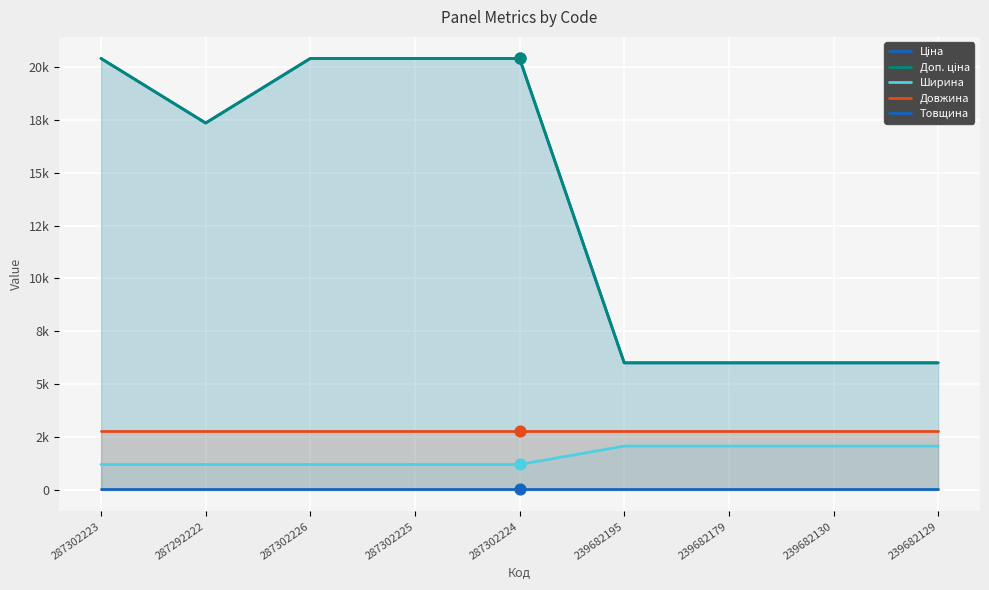

Which series has the largest Y range (max minus min)?

Ціна